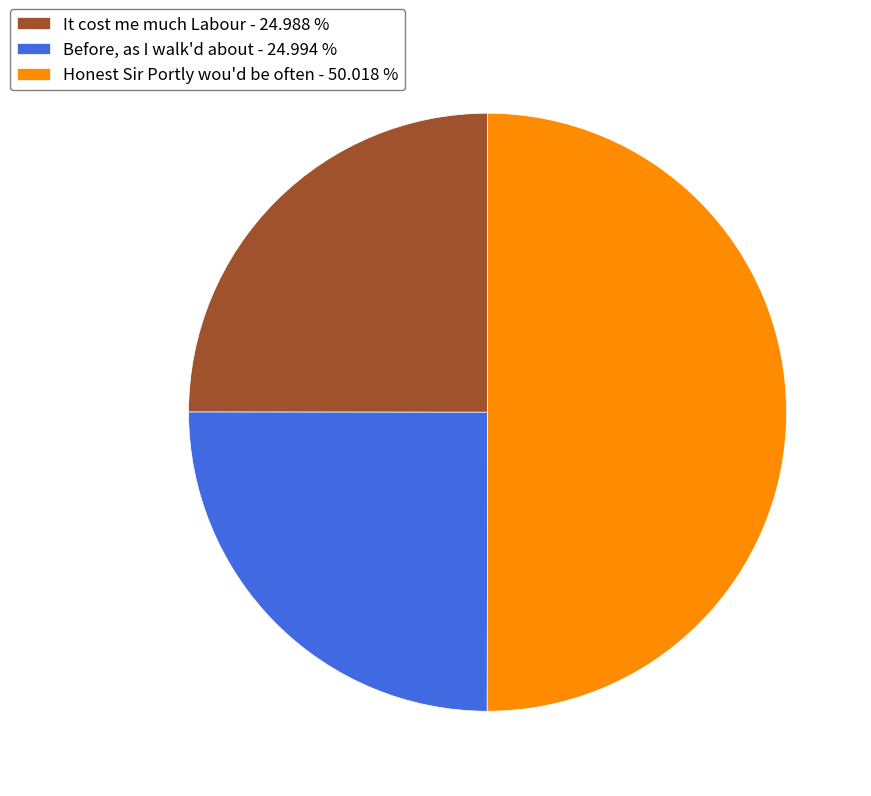

What is the ratio of the value at Honest Sir Portly wou'd be often - 50.018 % to the value at It cost me much Labour - 24.988 %?

2.0